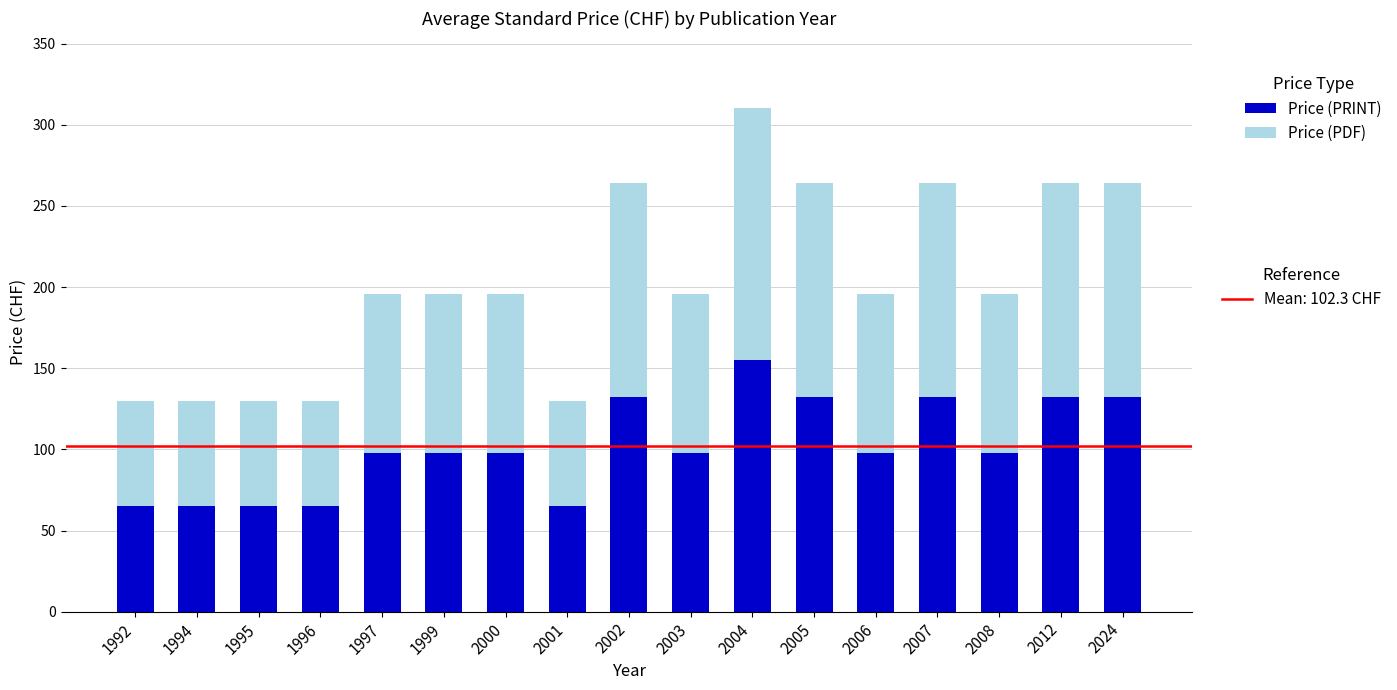

What is the total value across all series at 2005?

264